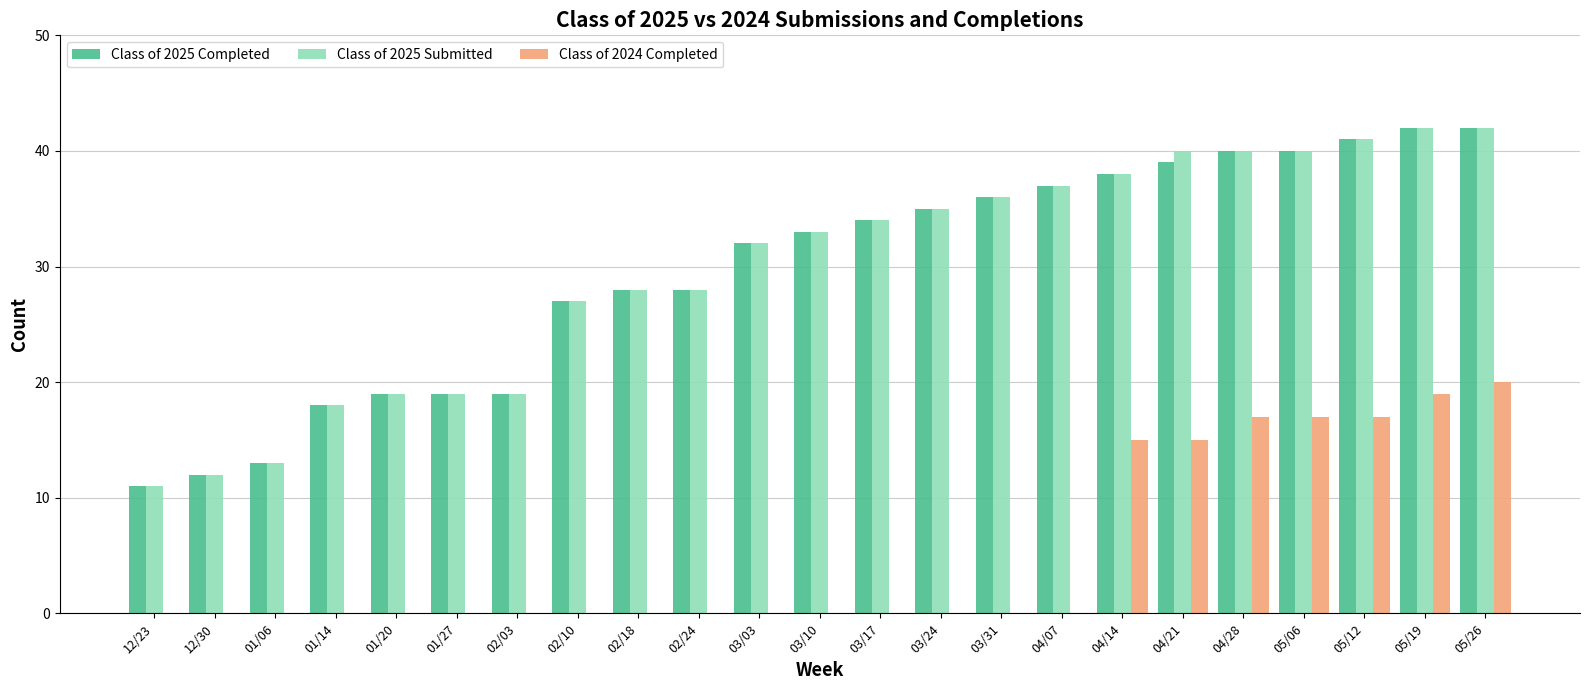

The Class of 2024 Completed series shows 17 at 05/06. True or false?

True